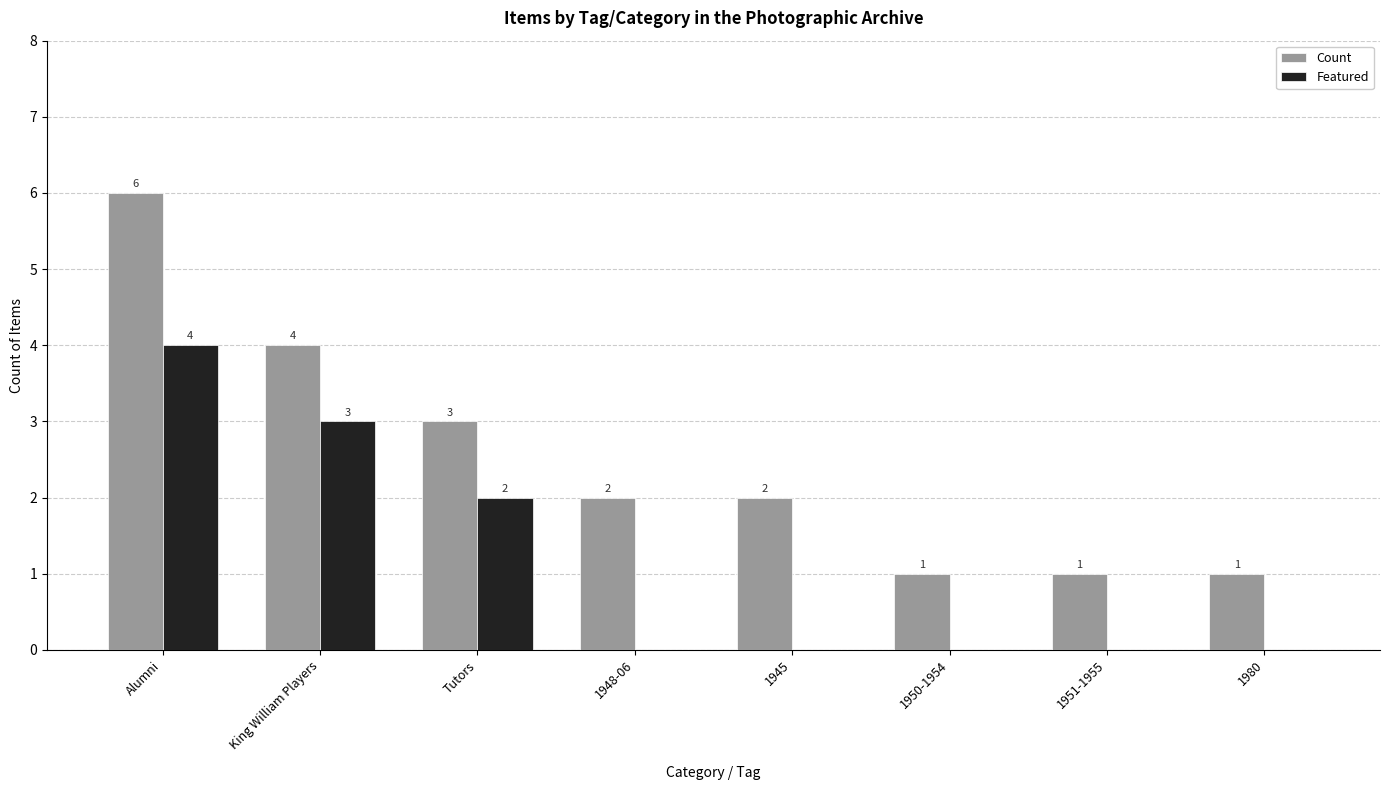

The Count series shows 3 at Tutors. True or false?

True